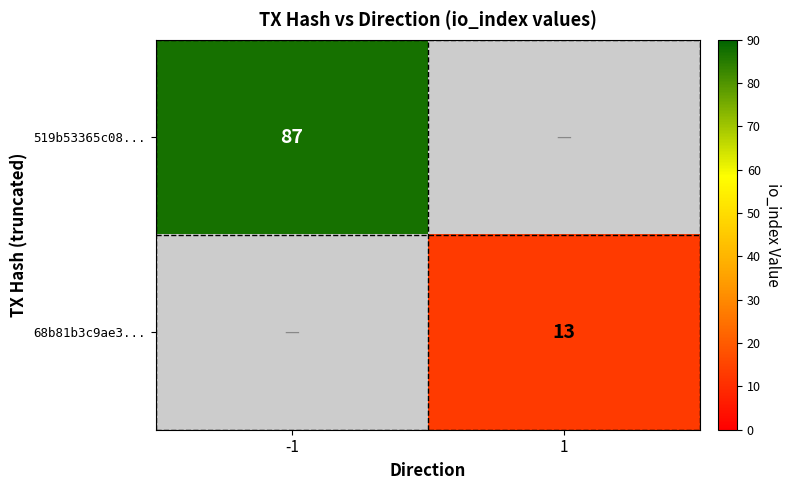

Which has a higher value, 1 or -1?

-1